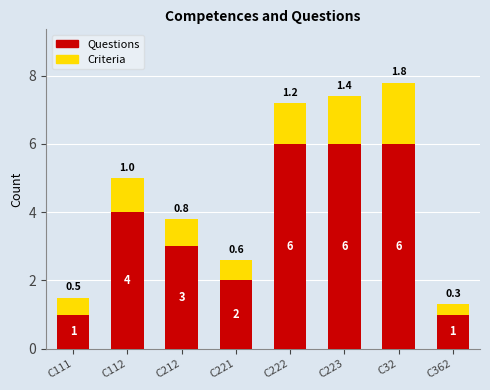

The Questions series shows 1.4 at C362. True or false?

False